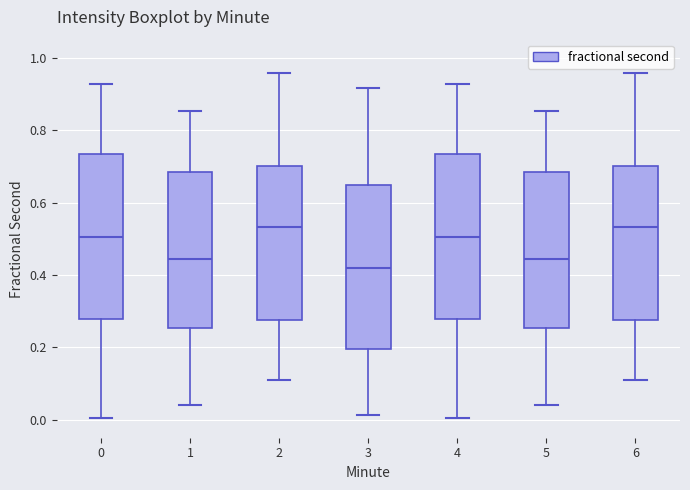

Which box has the lowest median line?

3